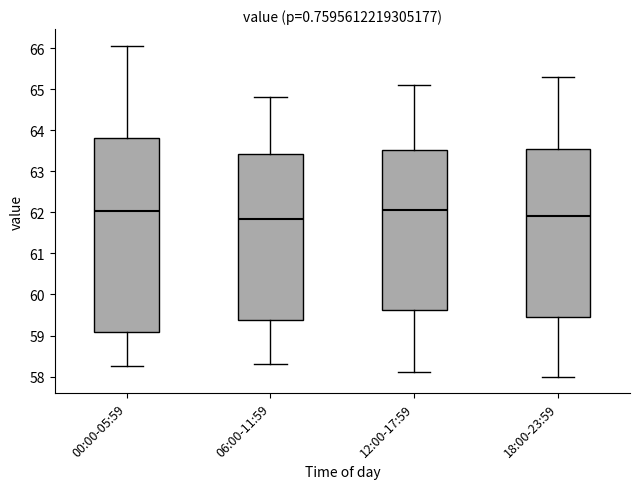

Where does the upper whisker of the box for 18:00-23:59 end on the y-axis? The values are not printed on the chart, so give them approximately, as read against the axis.

65.3